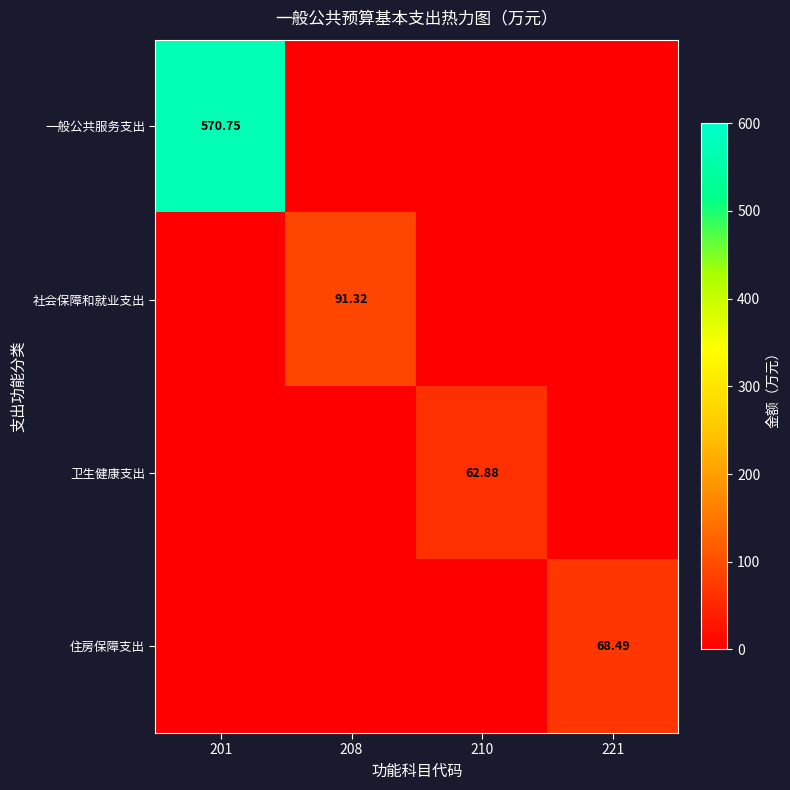

Which has a higher value, 208 or 221?

208